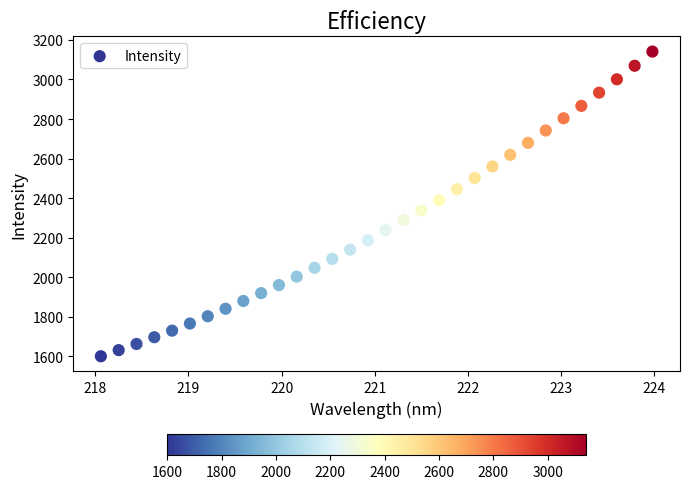

What is the range of X values (max minus min)?

5.9